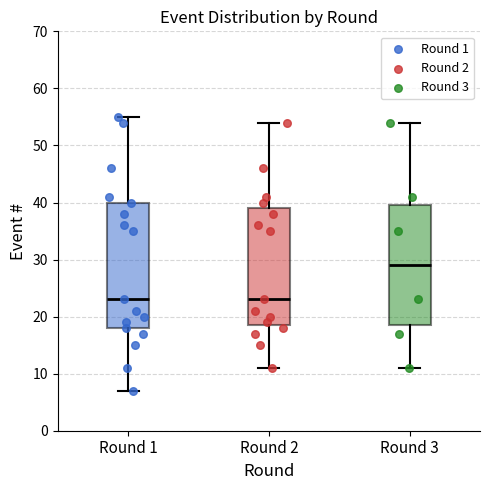

Reading left to right, read every box against the y-axis: the position of its median line, the range the box covers, and the ends of its whiskers. The values are not printed on the chart, so give them approximately, as read against the axis.

Round 1: median 23, box 18 to 40, whiskers 7 to 55
Round 2: median 23, box 19 to 39, whiskers 11 to 54
Round 3: median 29, box 19 to 40, whiskers 11 to 54